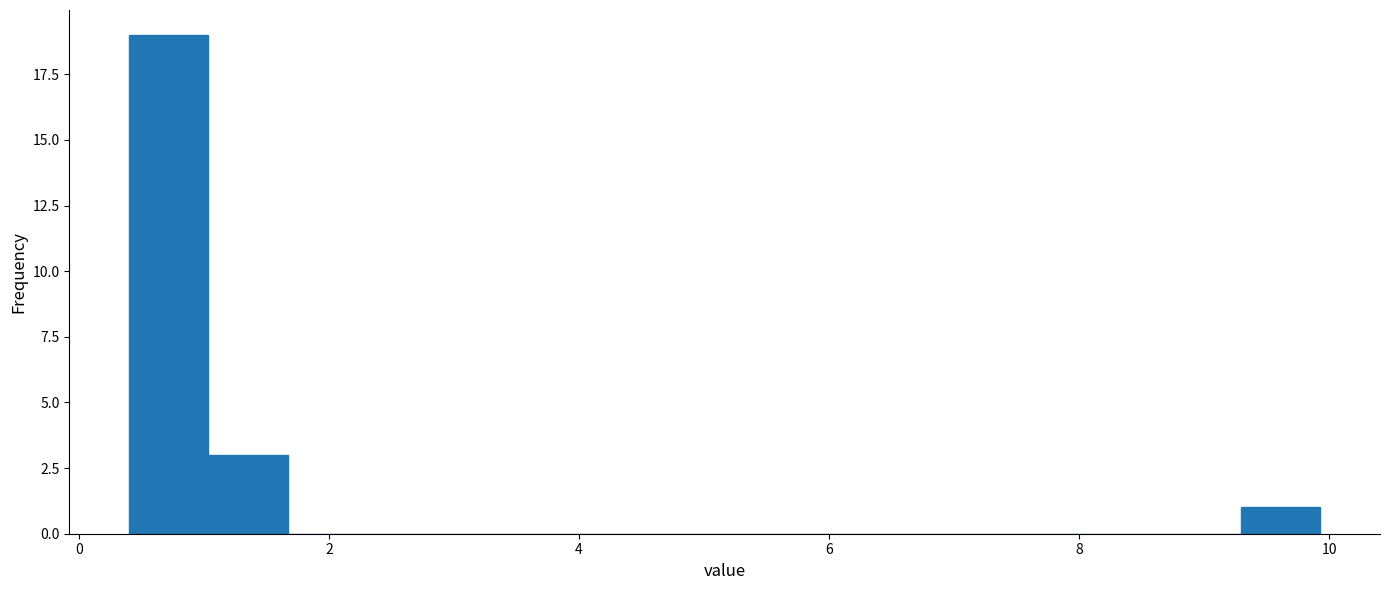

Read against the x-axis, roughly where is the centre of the tallest bar?

0.8